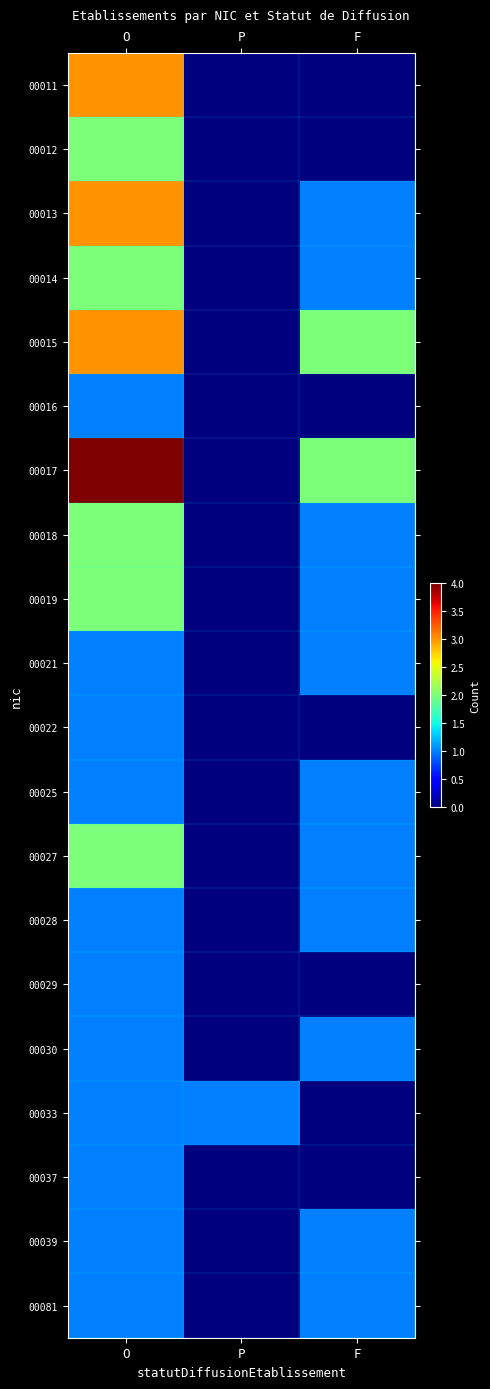

Reading left to right, extract all data points from this chart.

00011: O=3	P=0	F=0
00012: O=2	P=0	F=0
00013: O=3	P=0	F=1
00014: O=2	P=0	F=1
00015: O=3	P=0	F=2
00016: O=1	P=0	F=0
00017: O=4	P=0	F=2
00018: O=2	P=0	F=1
00019: O=2	P=0	F=1
00021: O=1	P=0	F=1
00022: O=1	P=0	F=0
00025: O=1	P=0	F=1
00027: O=2	P=0	F=1
00028: O=1	P=0	F=1
00029: O=1	P=0	F=0
00030: O=1	P=0	F=1
00033: O=1	P=1	F=0
00037: O=1	P=0	F=0
00039: O=1	P=0	F=1
00081: O=1	P=0	F=1